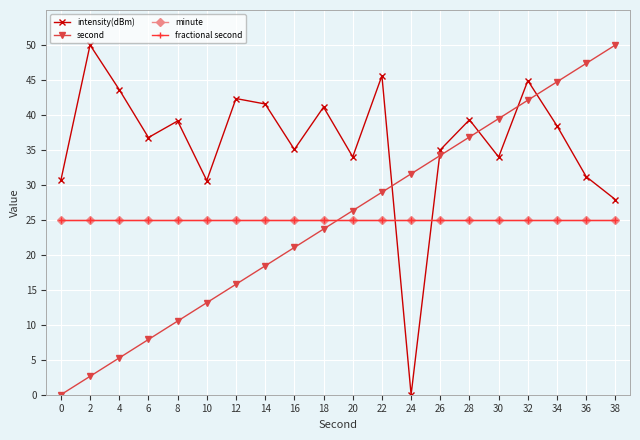

Which has a higher value, 20 or 26?

26